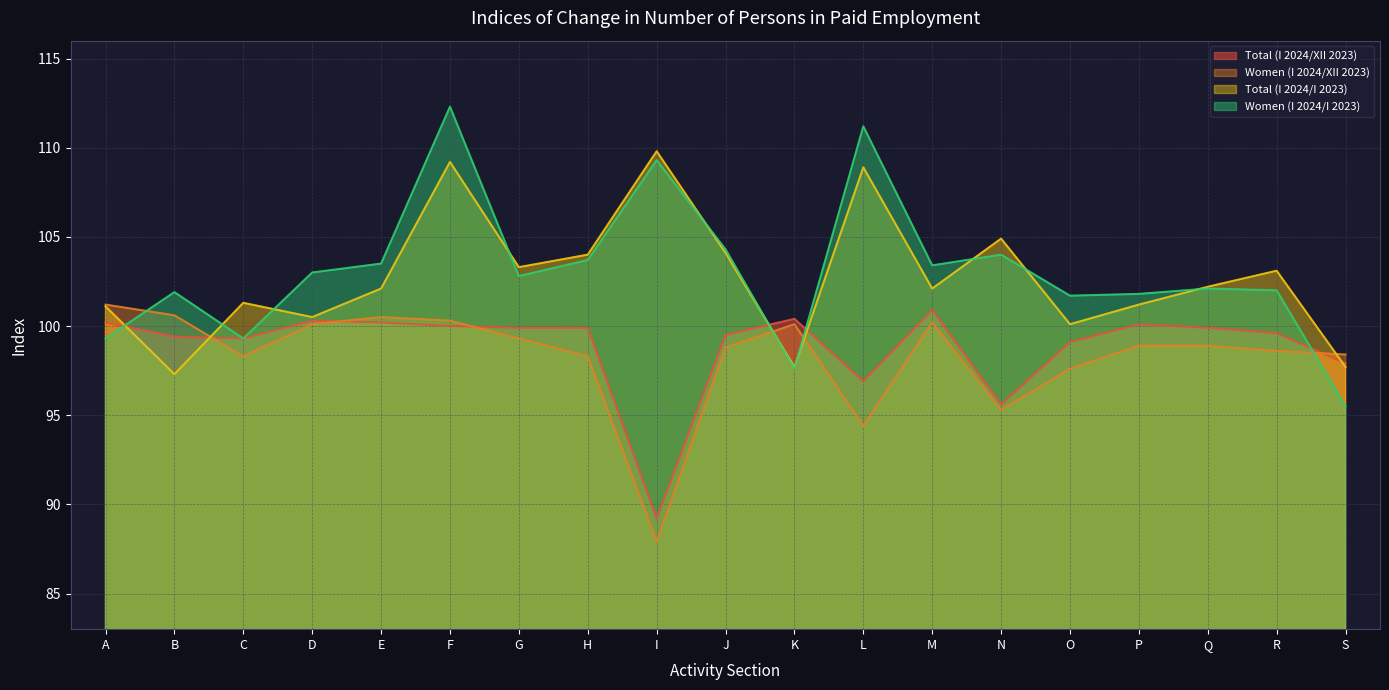

Is it true that Women (I 2024/I 2023) equals 148.7 at D?

False